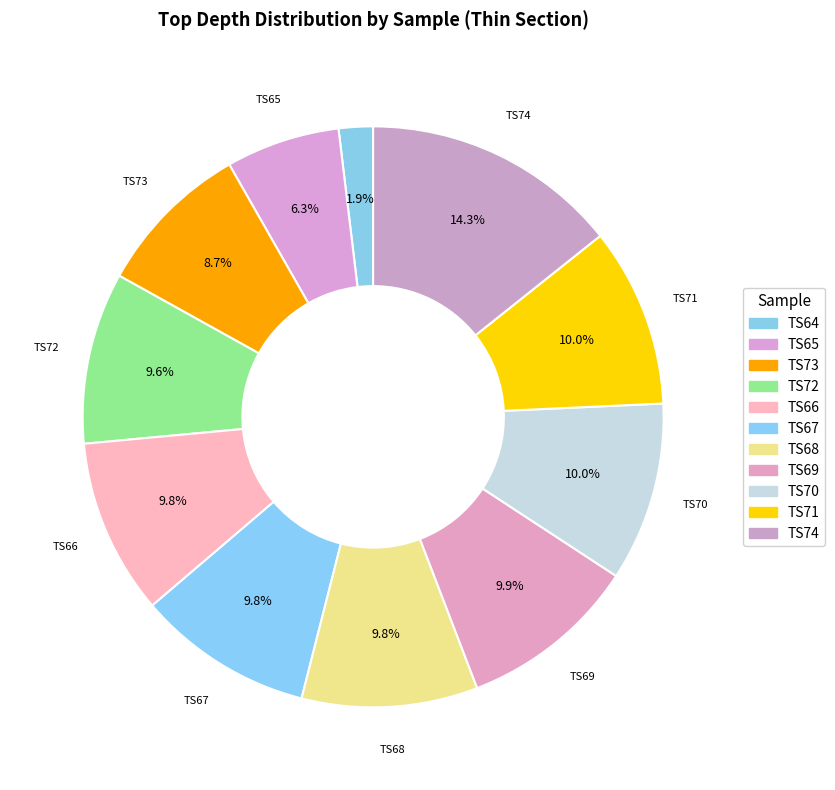

Approximately how many times larger is the value at TS69 compared to TS64?

5.2